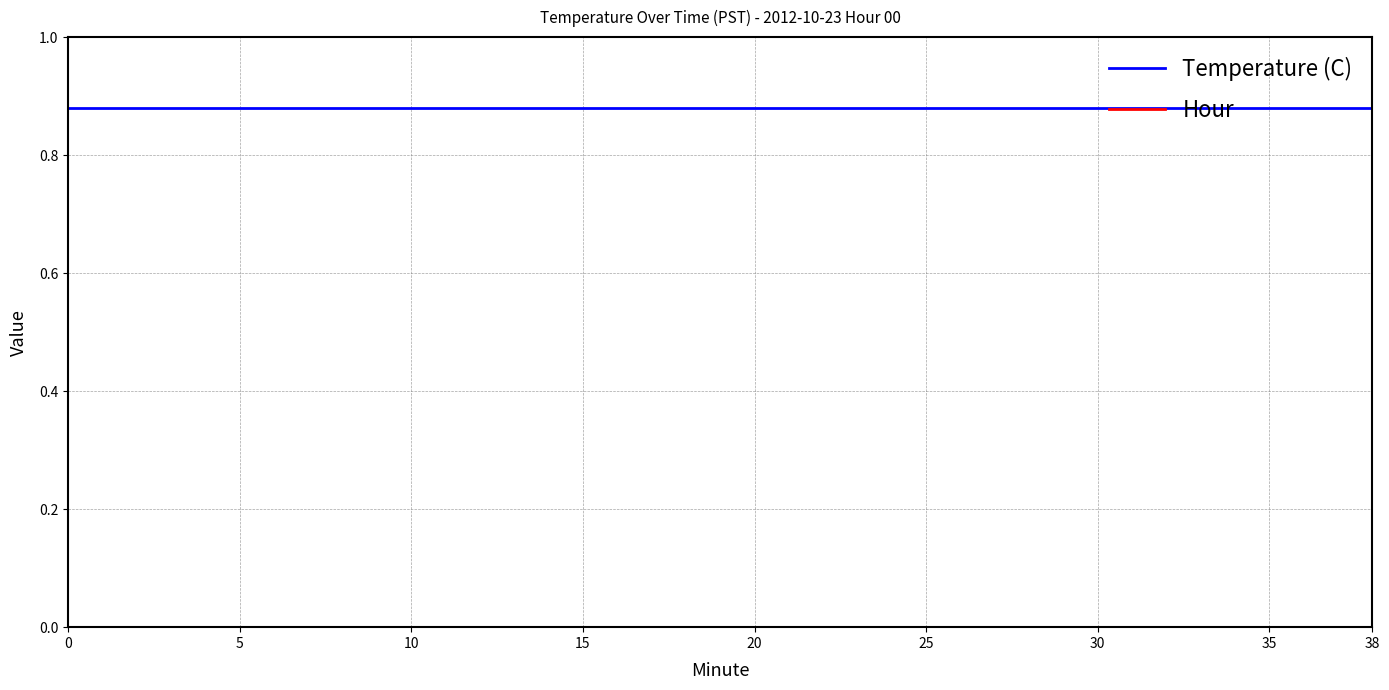

Which series has the largest total across all categories?

Temperature (C)